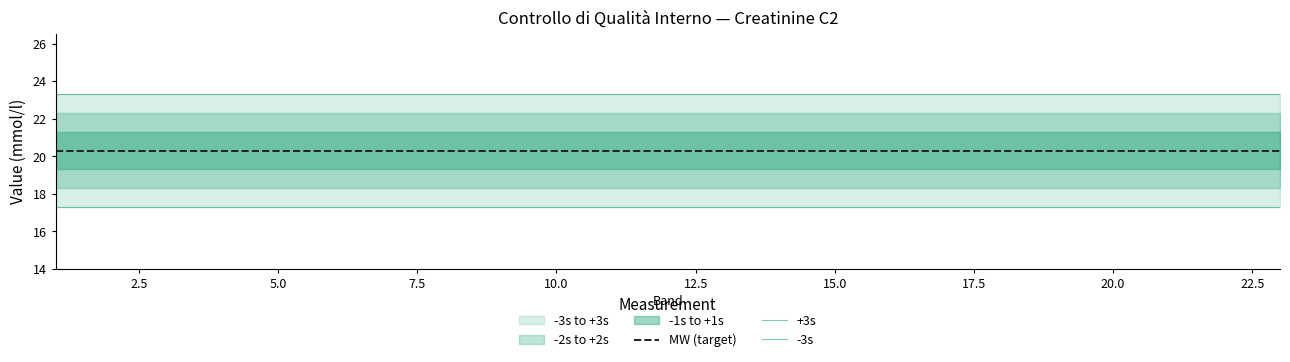

Reading left to right, what are all the values shown in this chart?

MW (target): 20.3	20.3	20.3	20.3	20.3	20.3	20.3	20.3	20.3	20.3	20.3	20.3	20.3	20.3	20.3	20.3	20.3	20.3	20.3	20.3	20.3	20.3	20.3
+3s: 23.3	23.3	23.3	23.3	23.3	23.3	23.3	23.3	23.3	23.3	23.3	23.3	23.3	23.3	23.3	23.3	23.3	23.3	23.3	23.3	23.3	23.3	23.3
-3s: 17.3	17.3	17.3	17.3	17.3	17.3	17.3	17.3	17.3	17.3	17.3	17.3	17.3	17.3	17.3	17.3	17.3	17.3	17.3	17.3	17.3	17.3	17.3